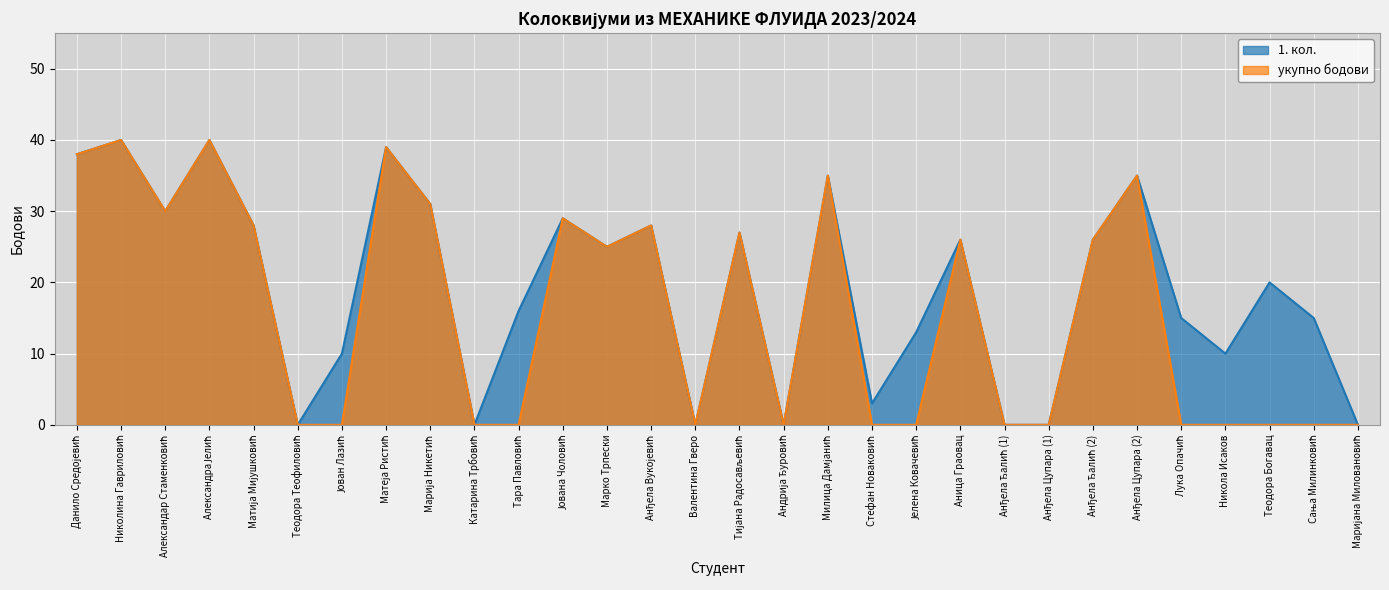

What is the label of the 27th point from the right?

Александра Јелић